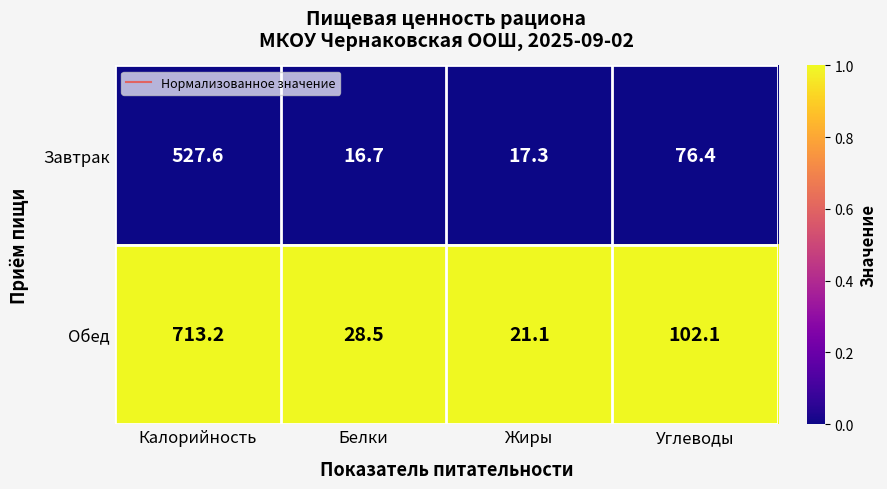

Reading right to left, transcribe all the data shown in this chart.

Завтрак: 76.4	17.3	16.7	527.6
Обед: 102.1	21.1	28.5	713.2